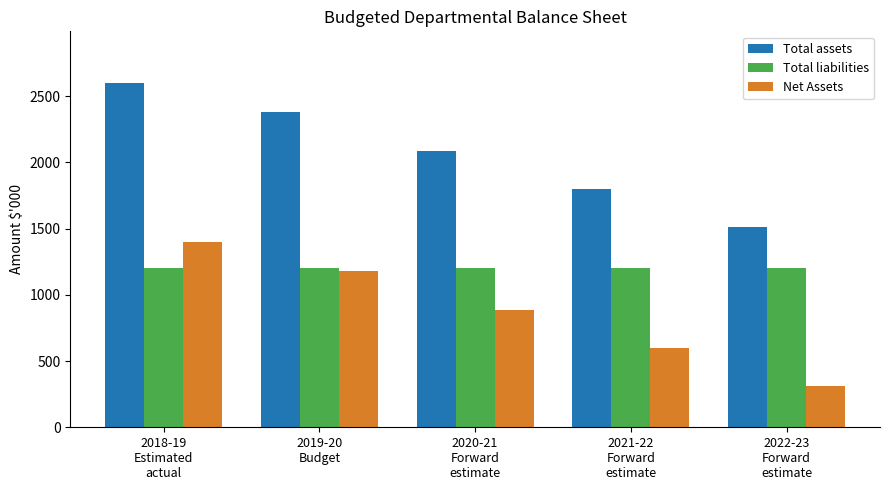

How many bars are there in total?

15